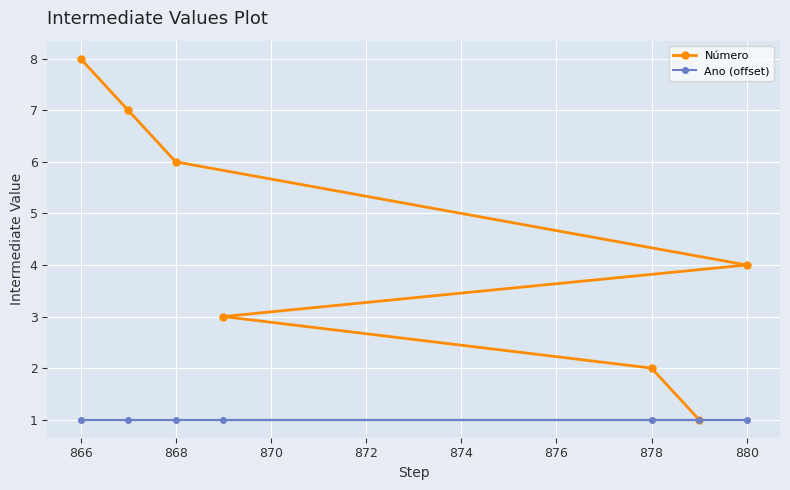

What is the value of the Ano (offset) point at the 4th from the left?

1